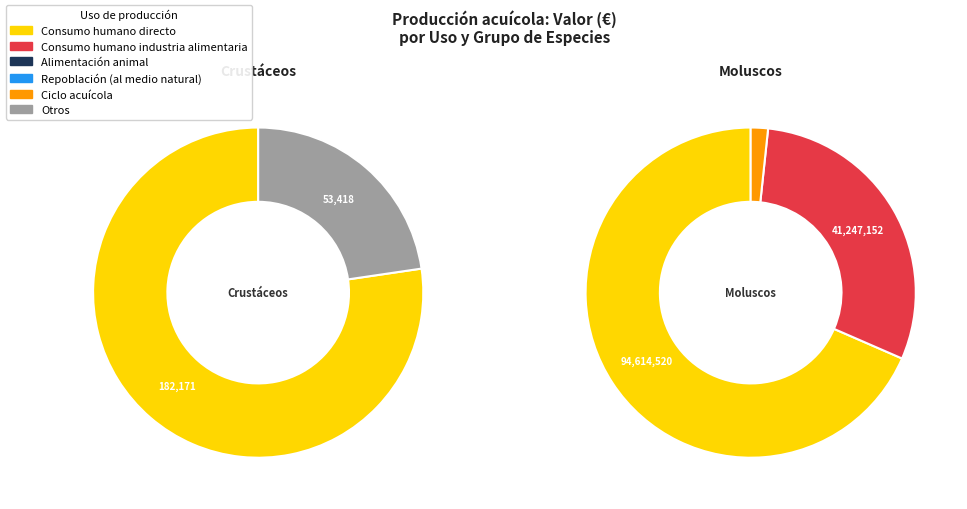

The Repoblación (al medio natural) slice represents 0% of the pie. True or false?

True